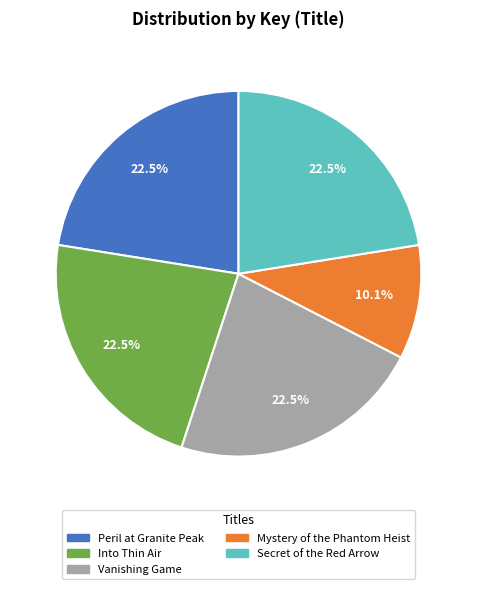

Does any single category account for the majority?

No